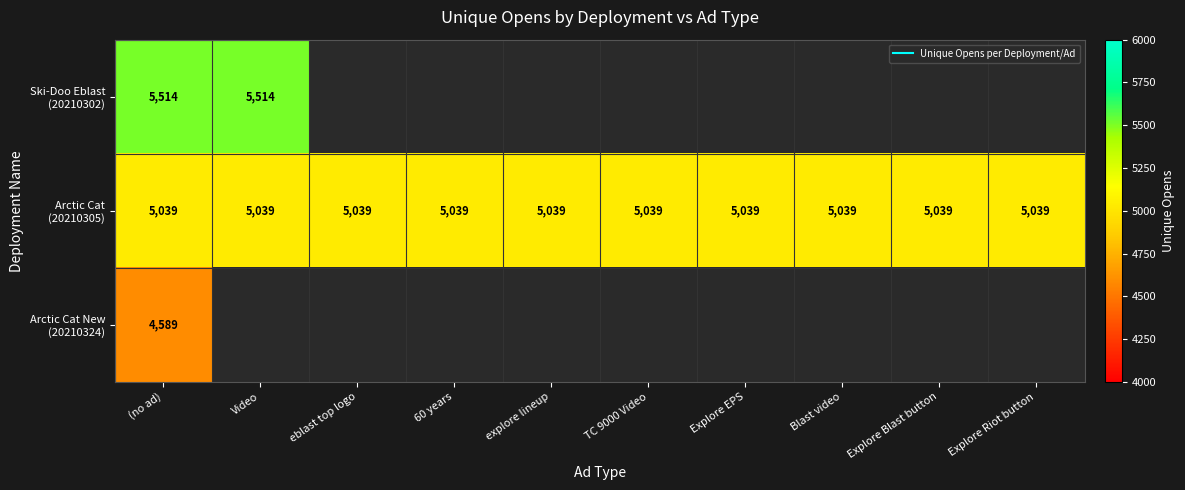

At how many categories does at least one series exceed 5099?

2